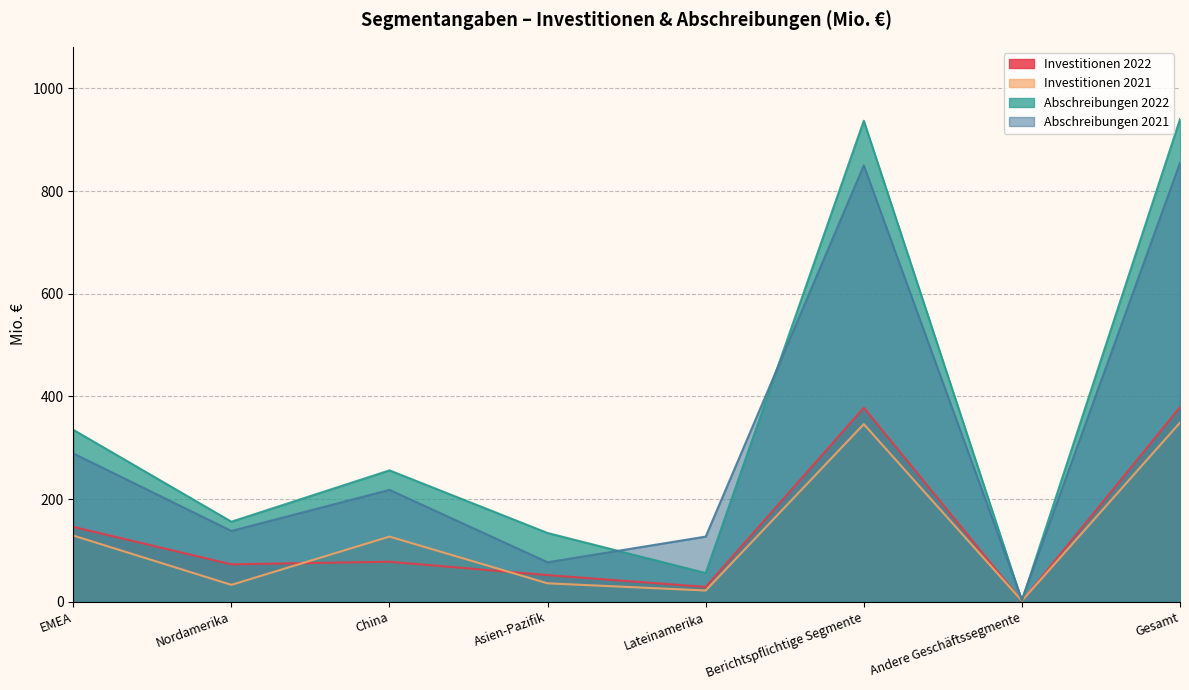

What is the total value across all series at Gesamt?

2523